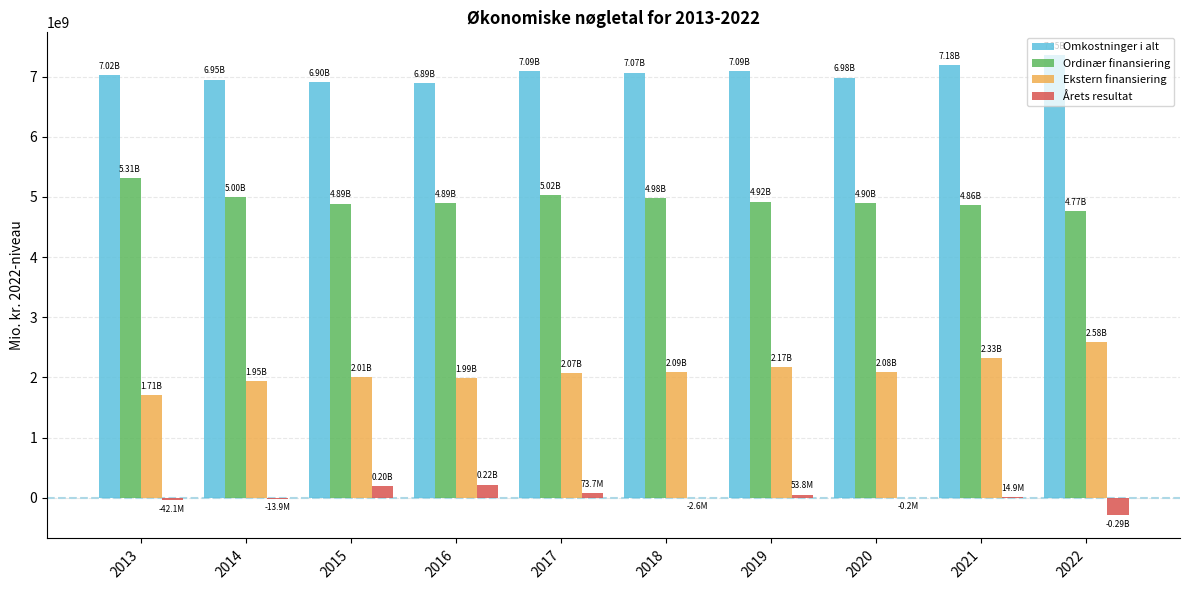

The Ordinær finansiering series shows 8555292841.3 at 2020. True or false?

False